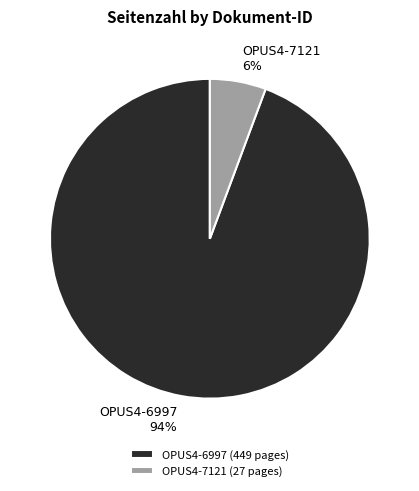

To the nearest percent, what is the average slice percentage?

50%